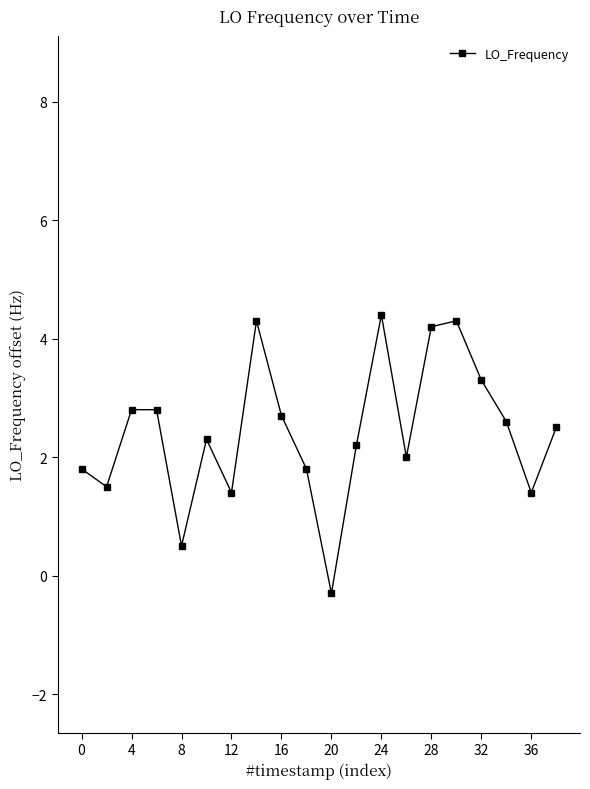

What is the average value?

2.4